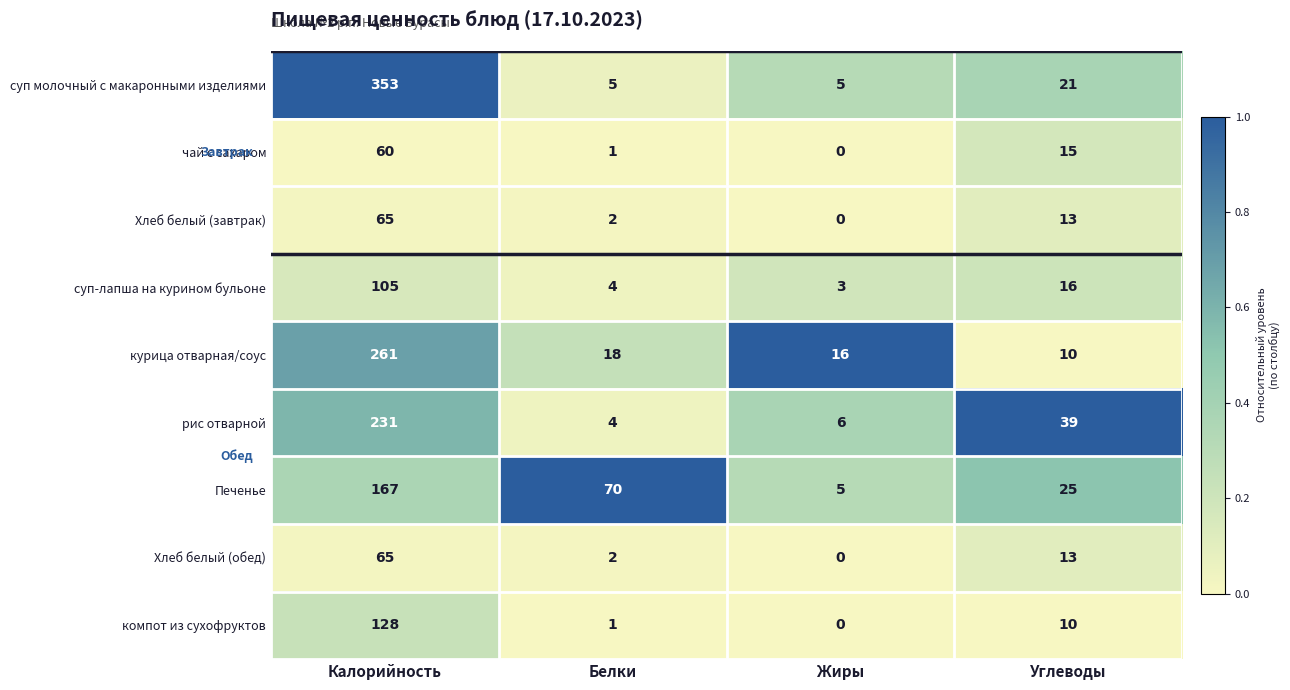

Which series has the largest total across all categories?

суп молочный с макаронными изделиями